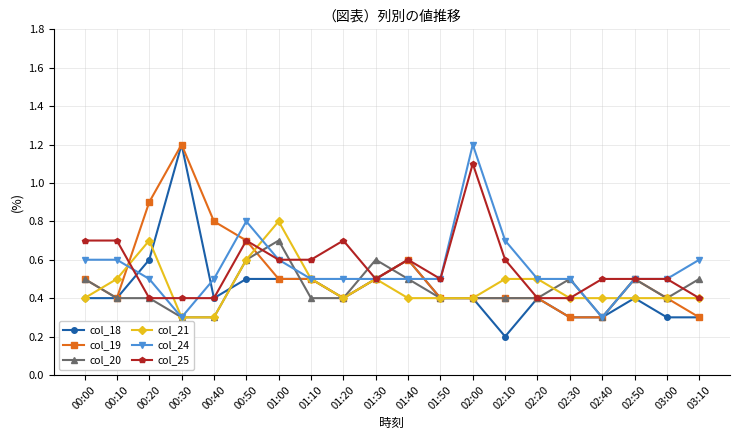

What are all the series names shown in the legend?

col_18, col_19, col_20, col_21, col_24, col_25